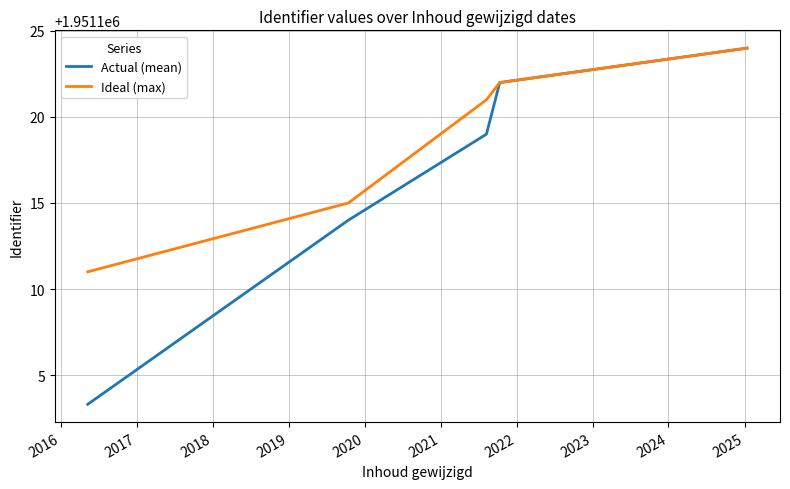

What is the maximum value for Actual (mean)?

1951124.0